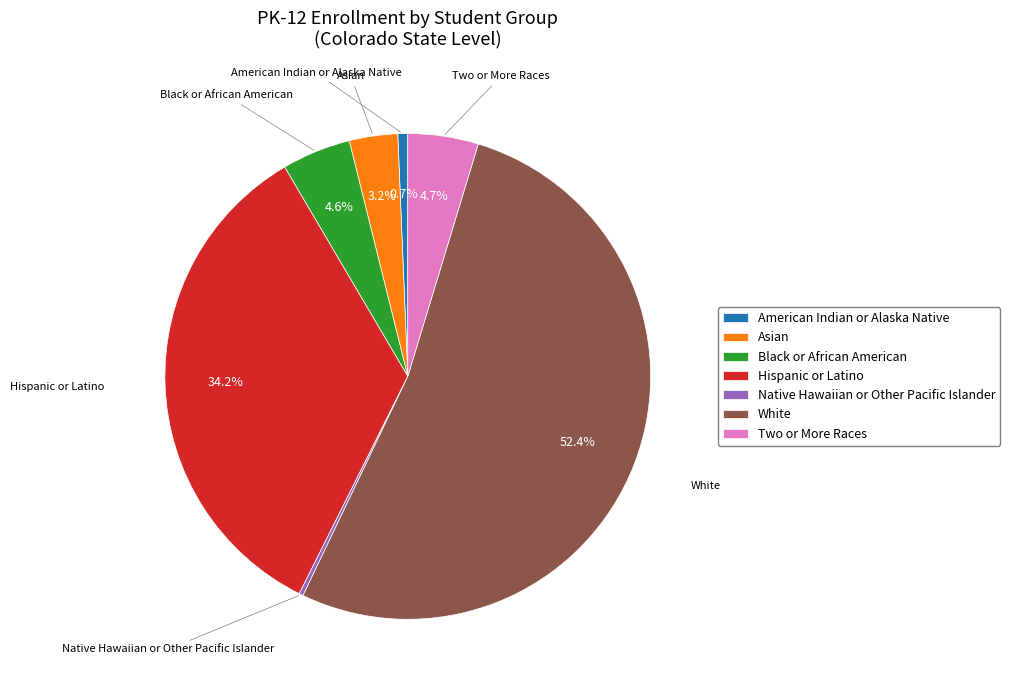

Is American Indian or Alaska Native the majority of the pie?

No